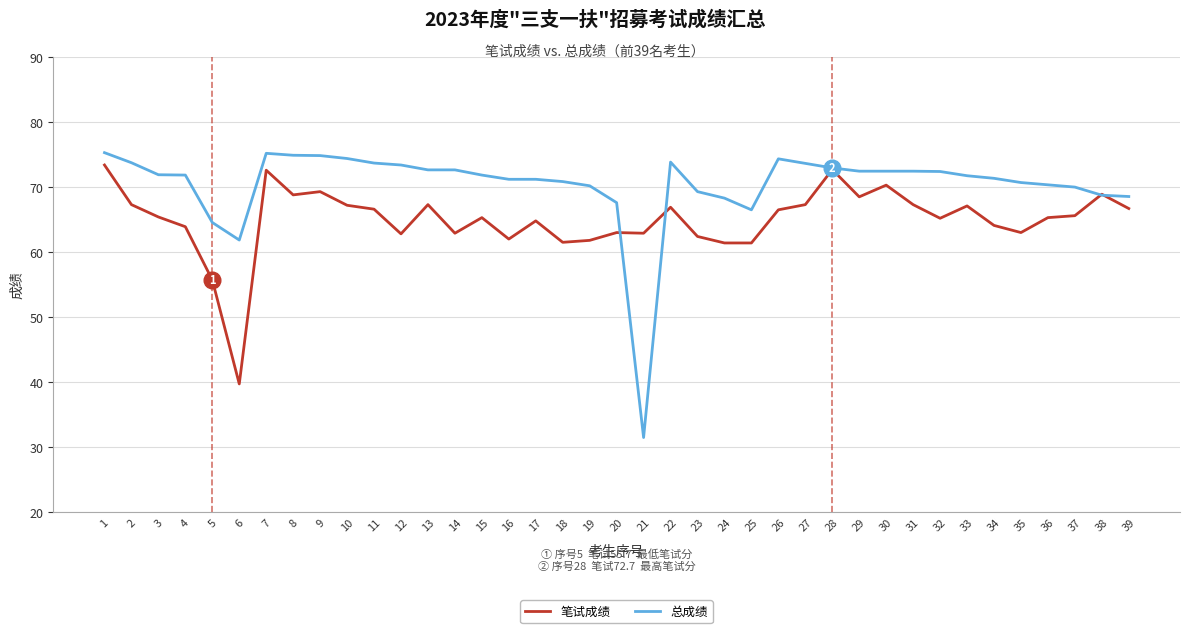

List the series in order of their overall mean, lowest first.

笔试成绩, 总成绩